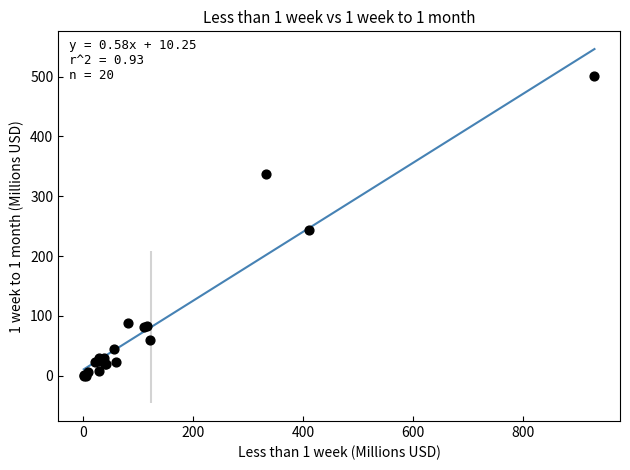

What Y value in the scatter plot is closest to 250?

243.1